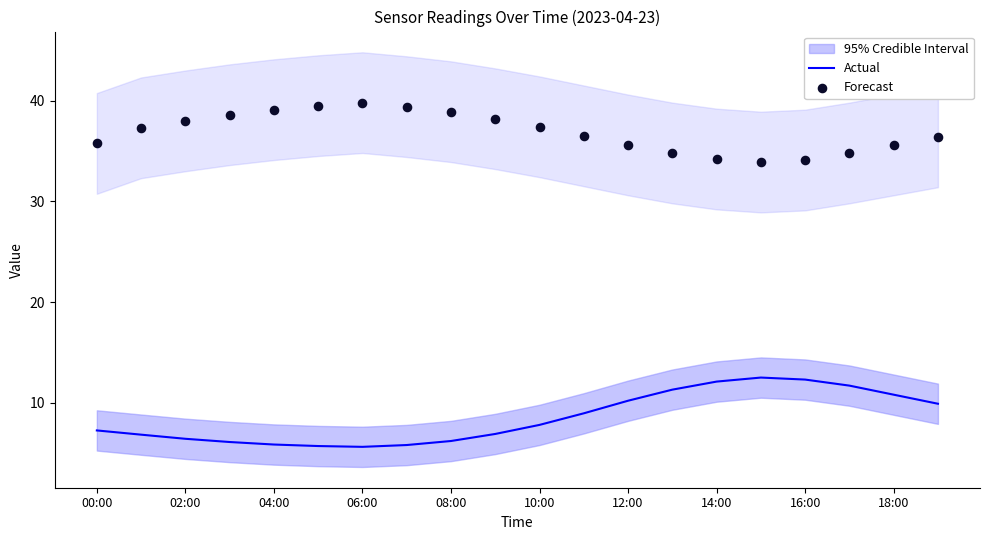

Which series has the largest total across all categories?

Forecast